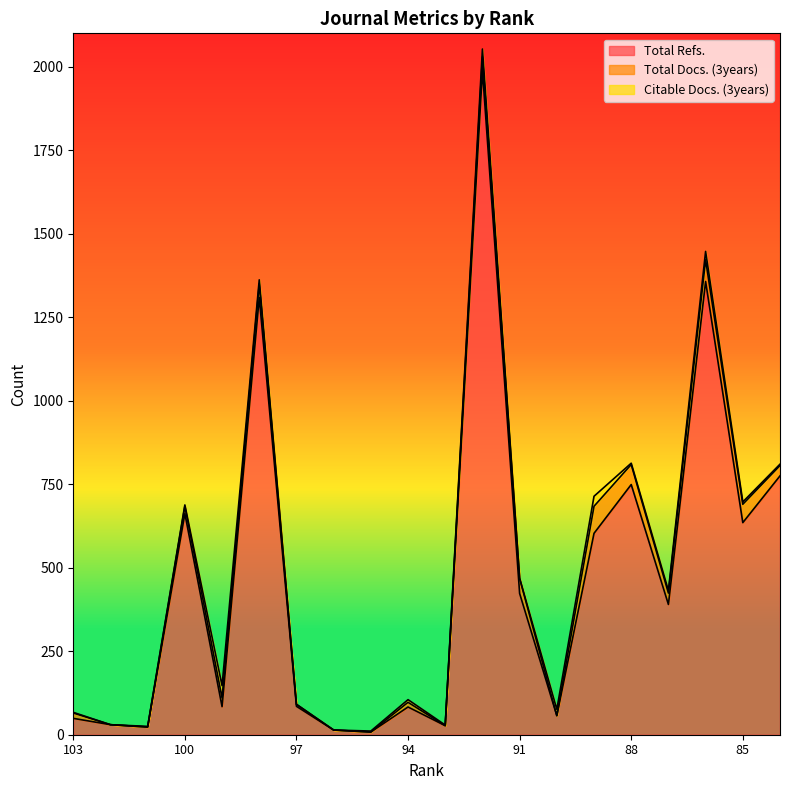

Between 94 and 84, which is larger?

84